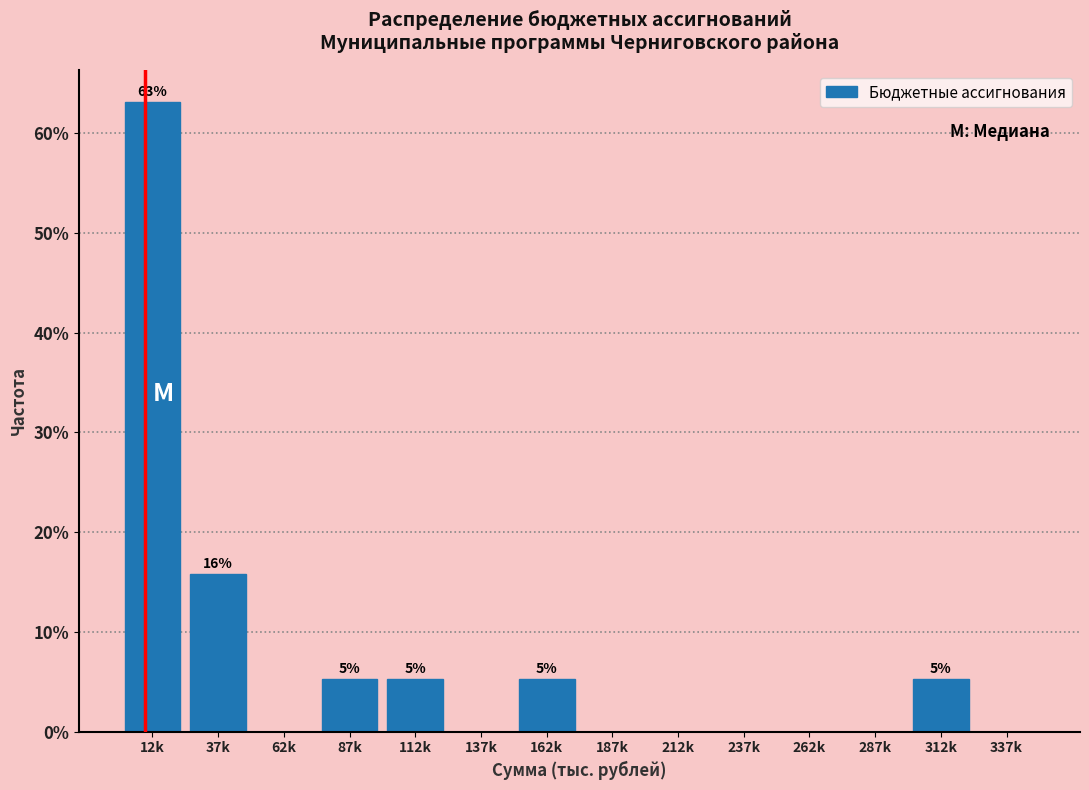

Reading right to left, transcribe all the data shown in this chart.

337k=0.0	312k=5.3	287k=0.0	262k=0.0	237k=0.0	212k=0.0	187k=0.0	162k=5.3	137k=0.0	112k=5.3	87k=5.3	62k=0.0	37k=15.8	12k=63.2